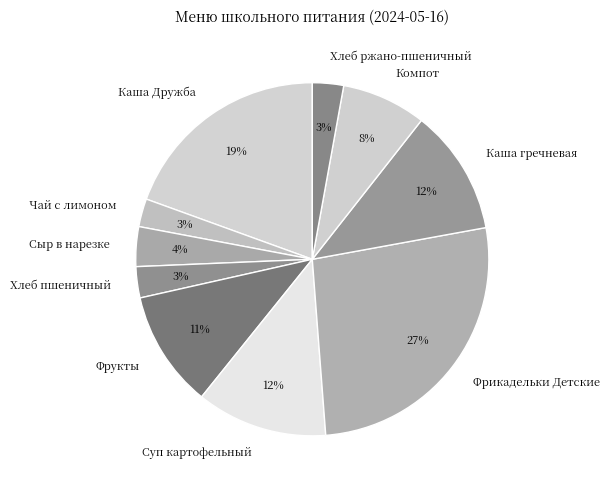

Does Компот represent more than half of the total?

No